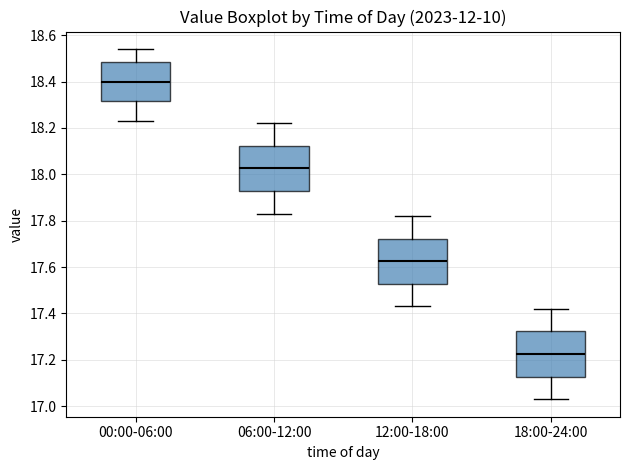

Which box has the lowest median line?

18:00-24:00